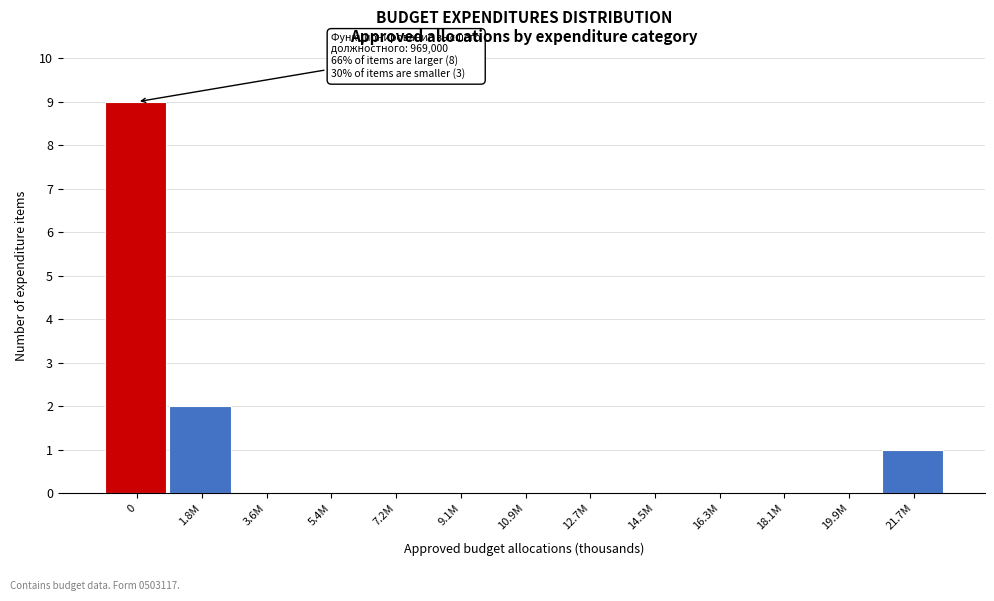

Reading left to right, transcribe all the data shown in this chart.

0=9	1.8M=2	3.6M=0	5.4M=0	7.2M=0	9.1M=0	10.9M=0	12.7M=0	14.5M=0	16.3M=0	18.1M=0	19.9M=0	21.7M=1